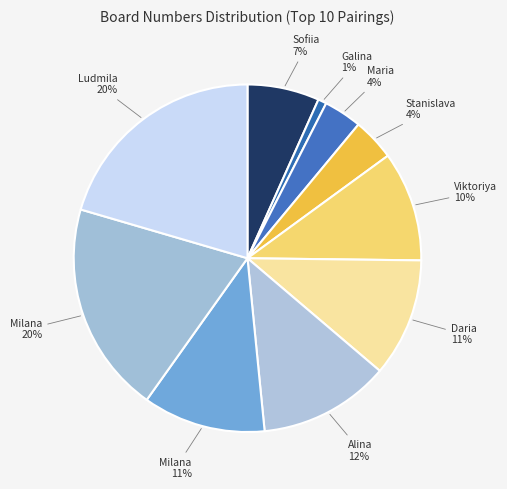

To the nearest percent, what is the average slice percentage?

10%